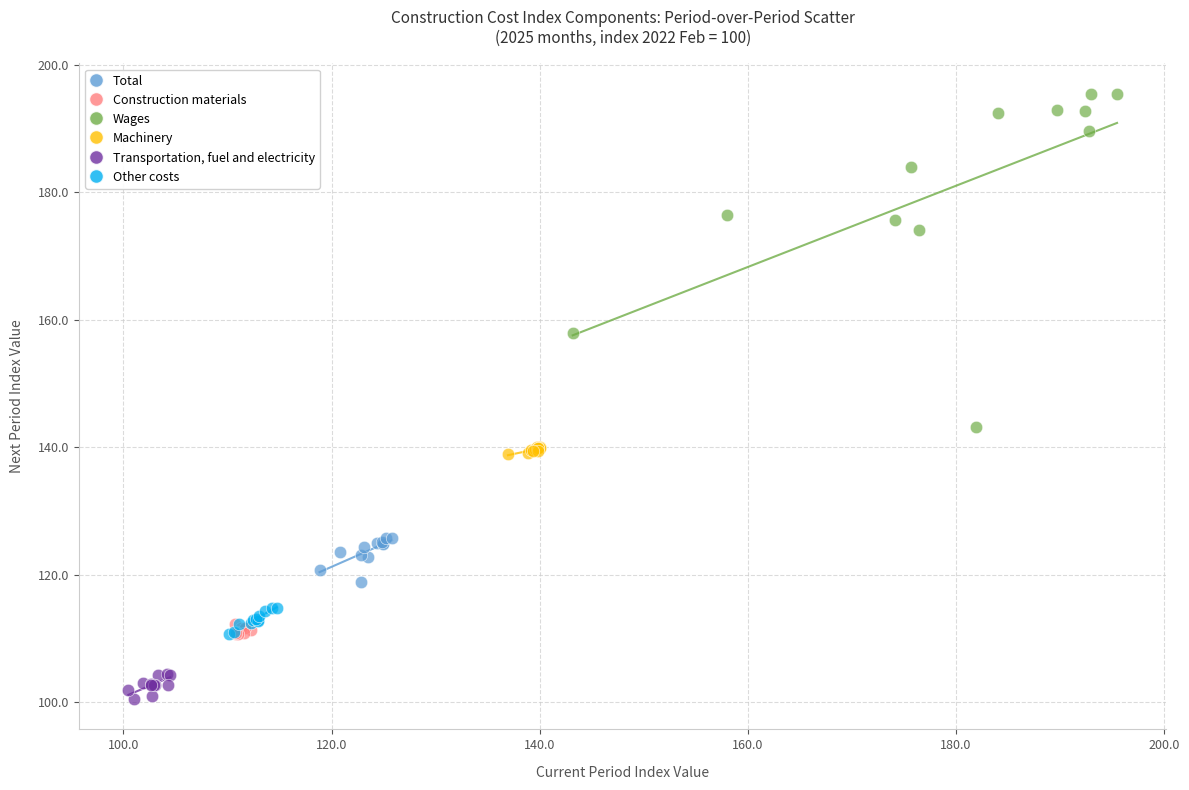

Which series contains the highest Y value?

Wages